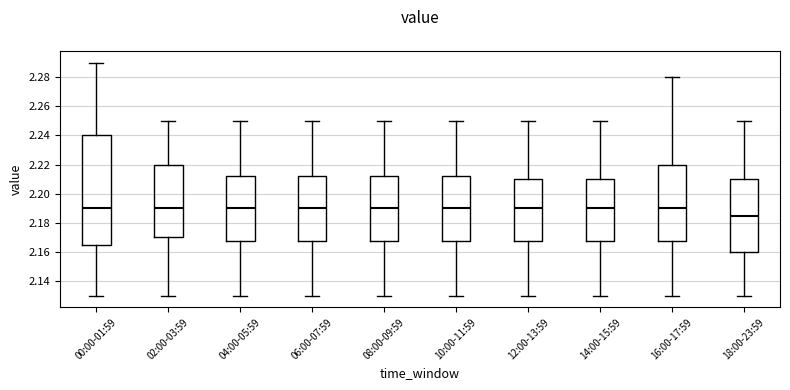

Comparing the boxes themselves (not the whiskers), which one is the tallest?

00:00-01:59